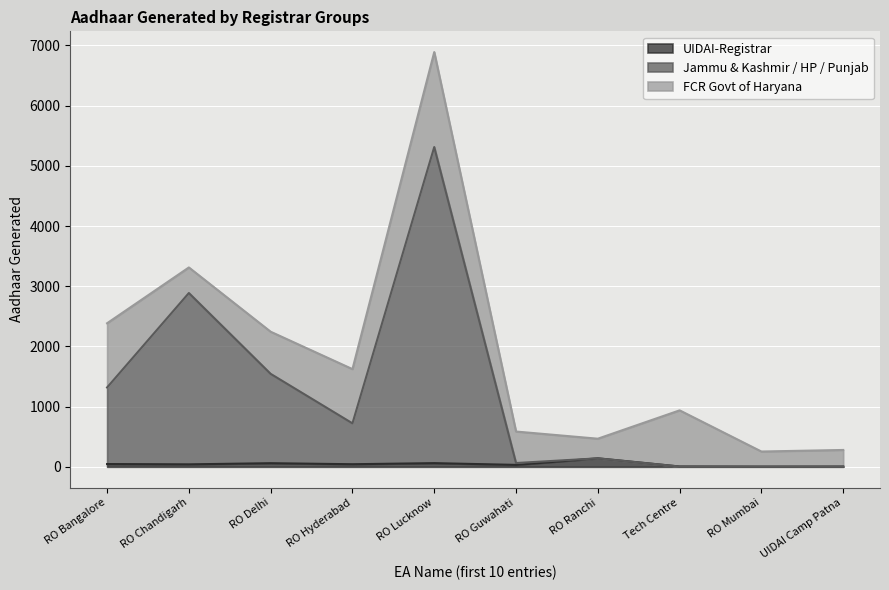

True or false: UIDAI-Registrar has a value of 141 at RO Ranchi.

True